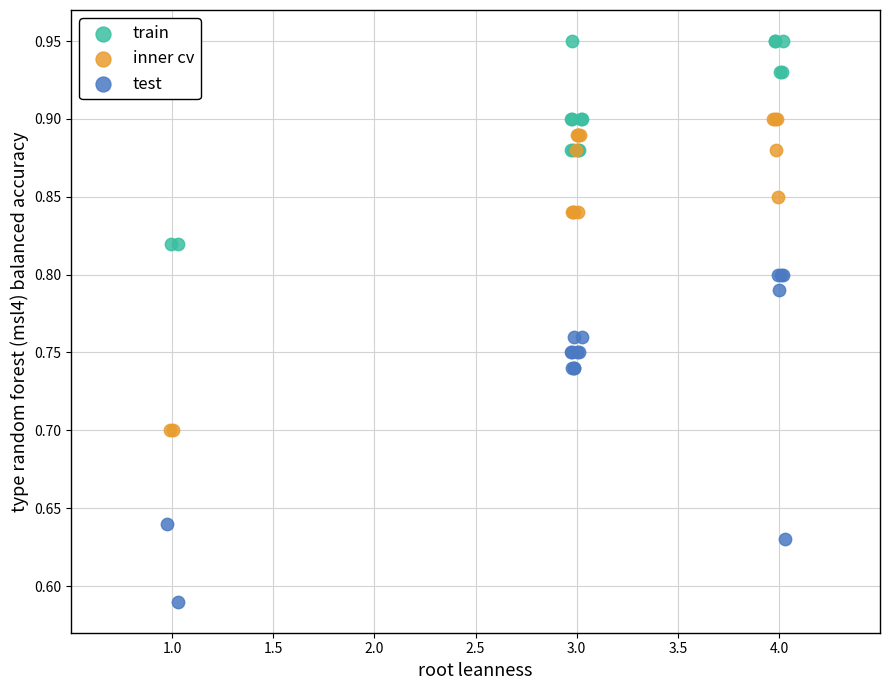

Which series reaches the minimum Y coordinate?

test